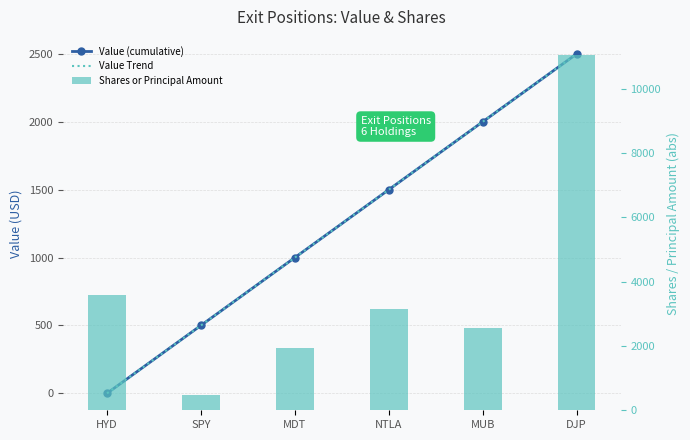

What is the highest value of the Value (cumulative) series?

2500.0